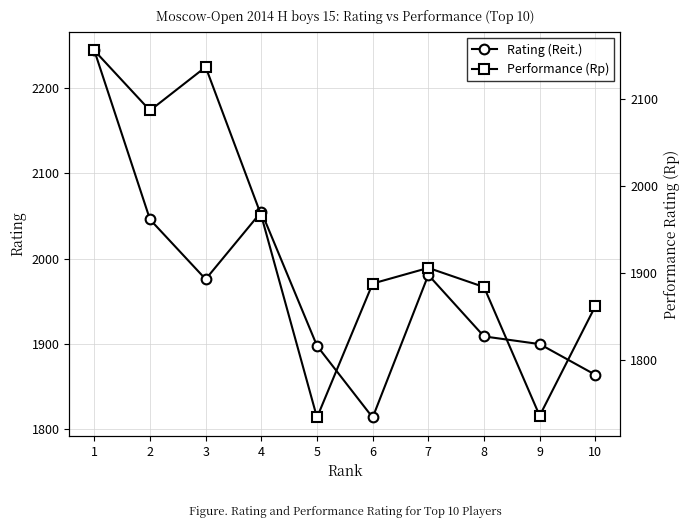

Is this an area chart (filled region under the line)?

No